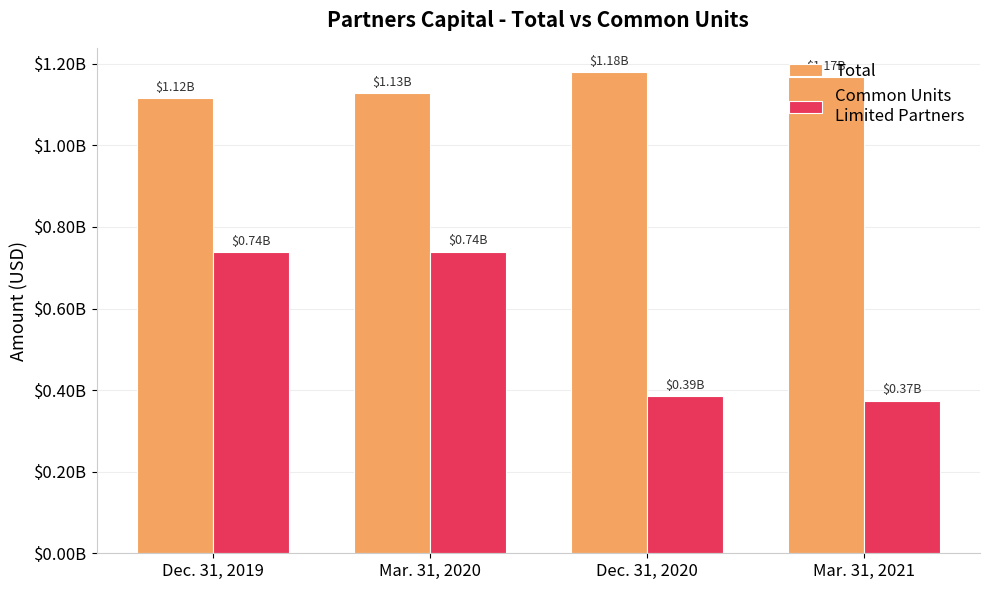

Does the chart contain any negative values?

No